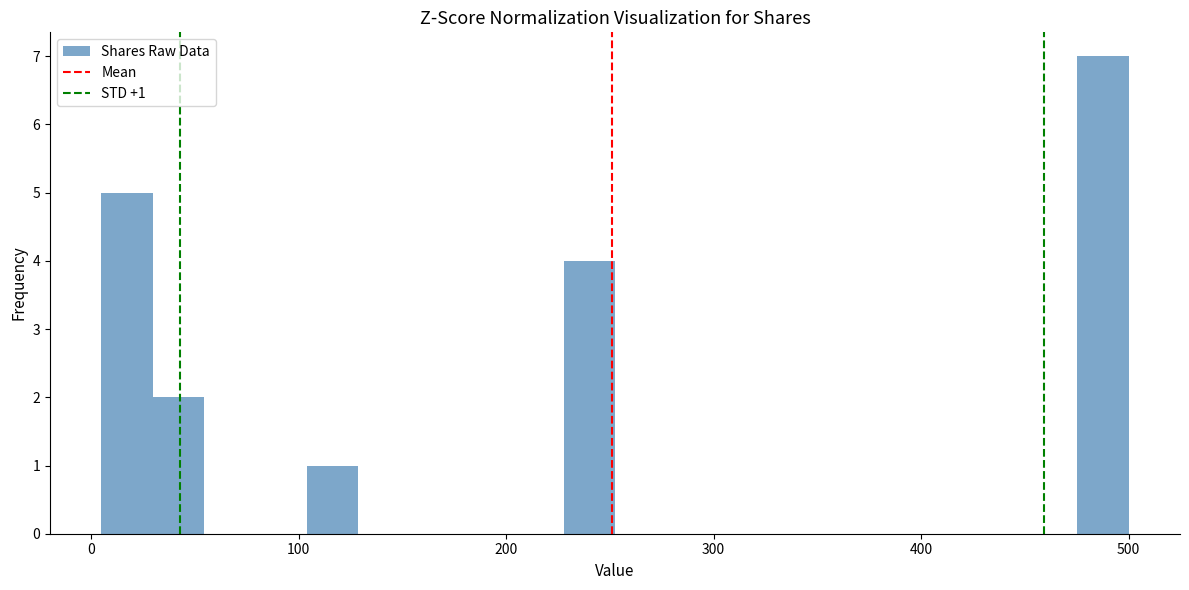

Around what value on the x-axis is the tallest bar? Give the approximate position of its centre, as read against the axis.

490